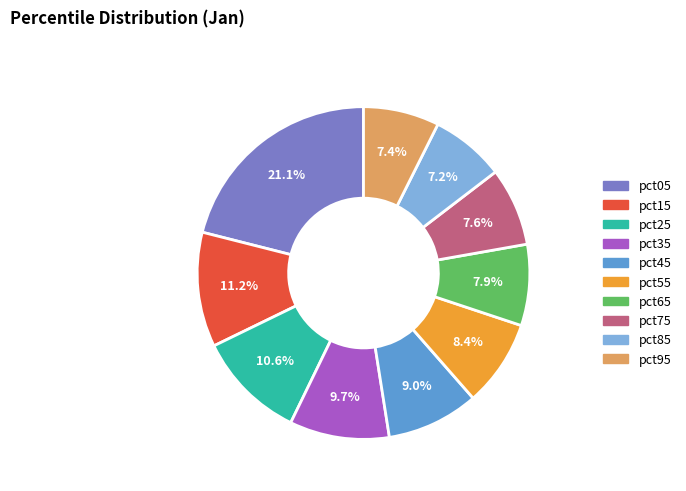

Combined, what portion of the pie is pct25 and pct35?

20.3%